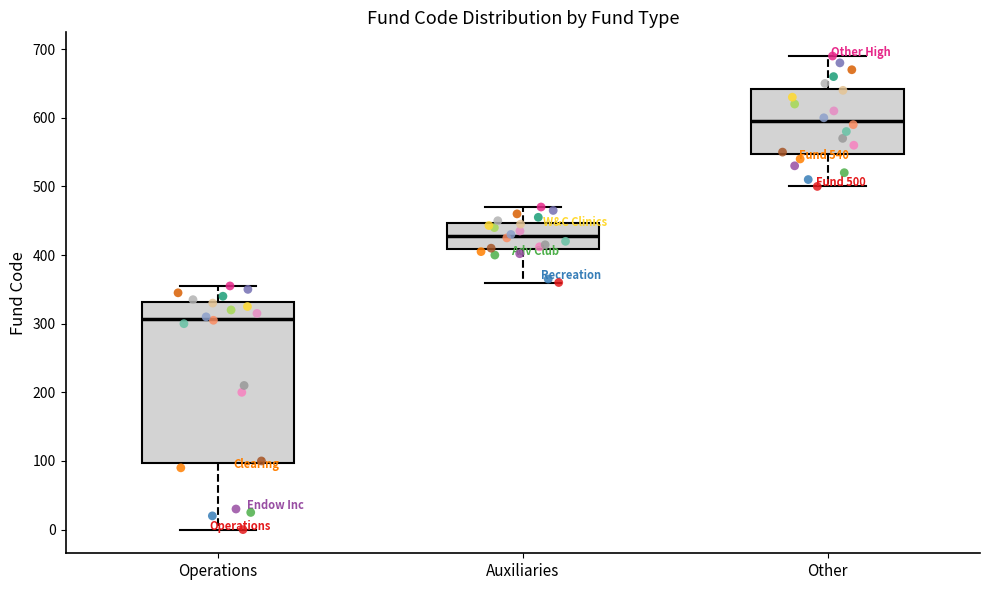

Which box has the highest median line?

Other